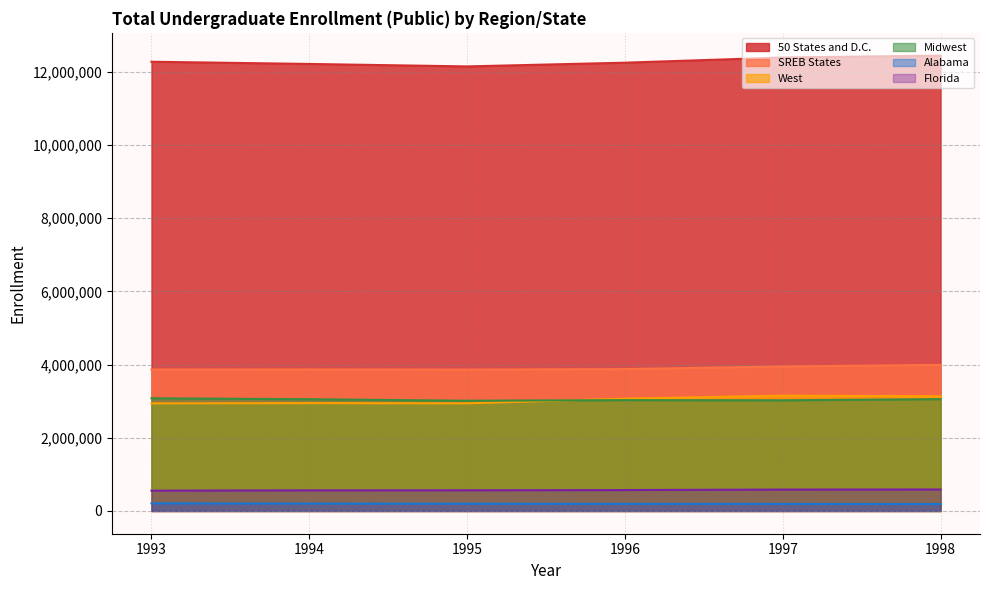

The value of 50 States and D.C. at 1996 is 12249901. True or false?

True